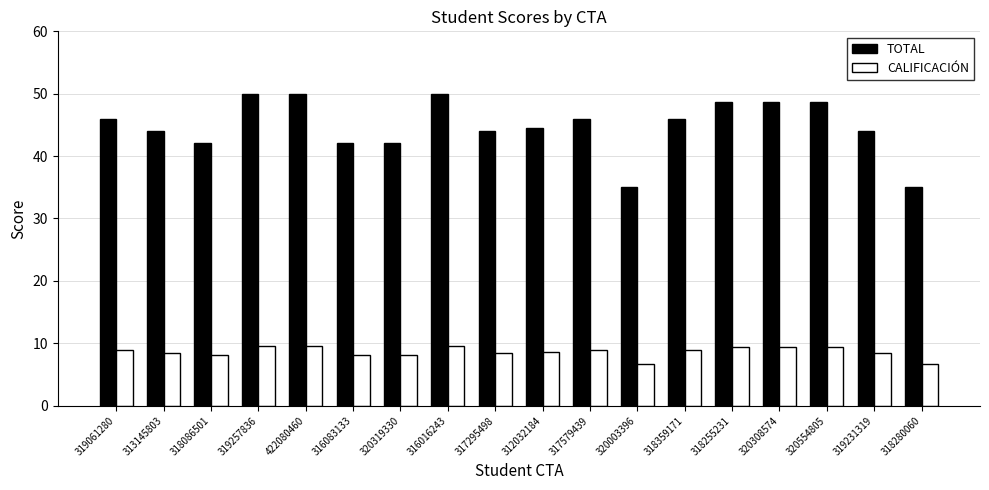

Is the value of CALIFICACIÓN at 316083133 greater than the value of TOTAL at 320554805?

No